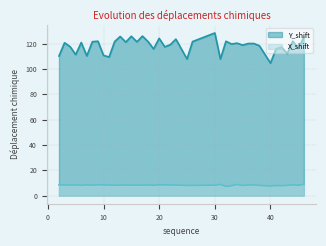

Which series has the largest total across all categories?

Y_shift